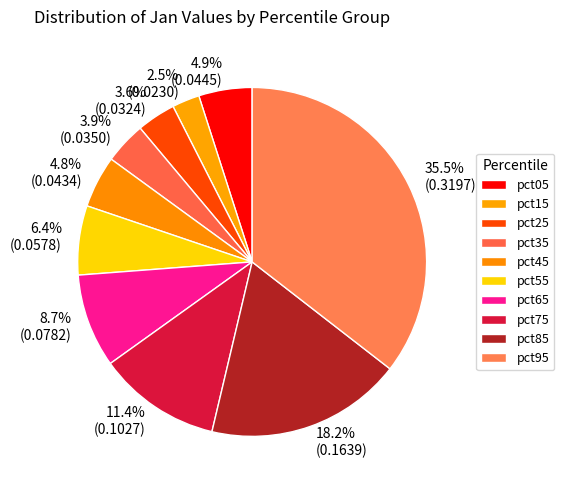

Is it true that pct95 is 29% of the pie?

False